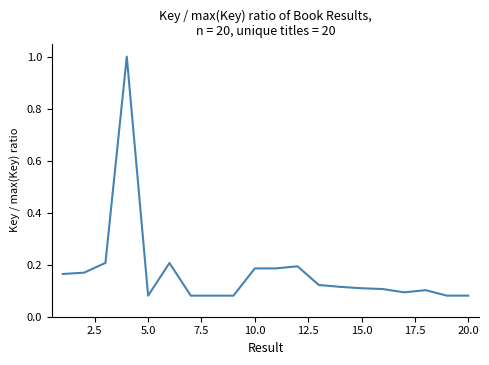

What is the greatest value displayed?

1.0